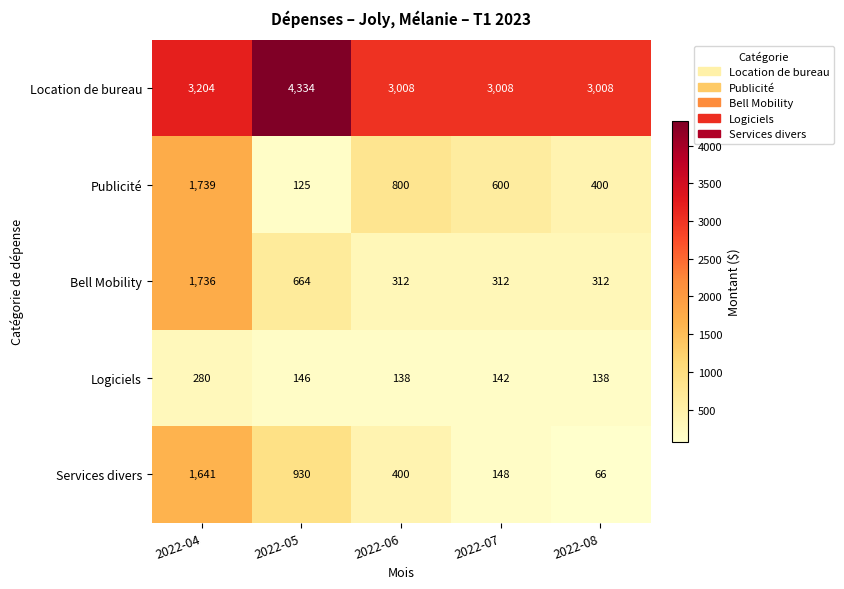

Count the Bell Mobility values in the range 312 to 664.

4